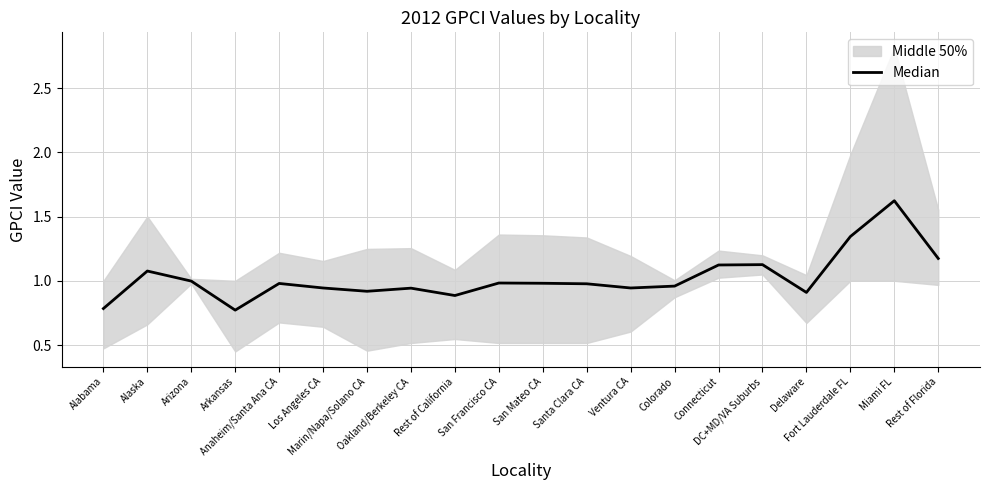

Reading left to right, transcribe all the data shown in this chart.

0.8	1.1	1.0	0.8	1.0	0.9	0.9	0.9	0.9	1.0	1.0	1.0	0.9	1.0	1.1	1.1	0.9	1.3	1.6	1.2